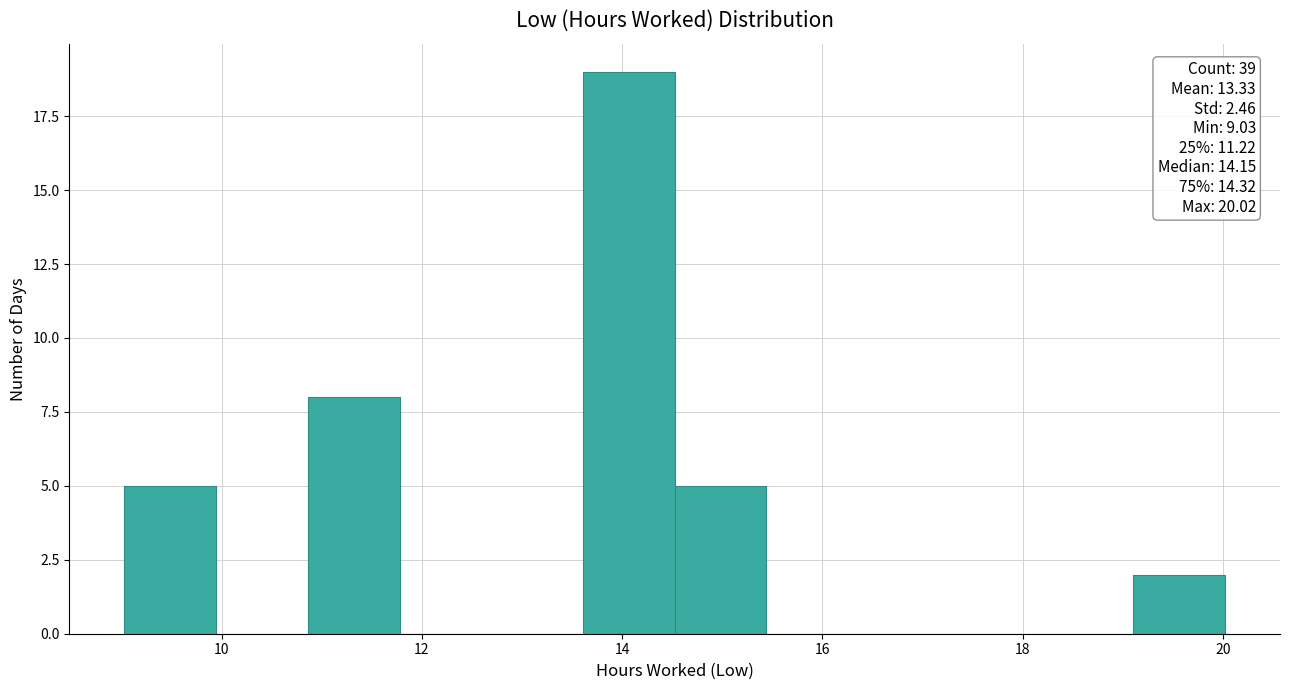

Over which range of the x-axis is the bar tallest?

13.6 to 14.6